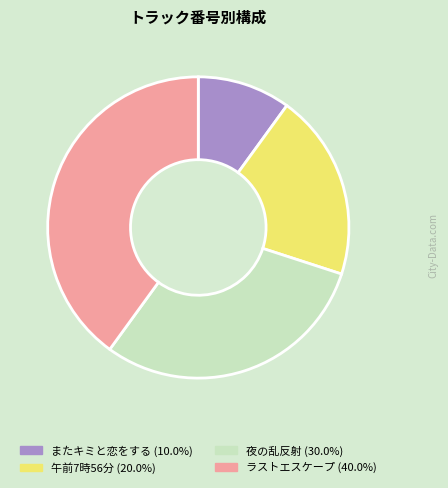

How many slices are in this pie chart?

4